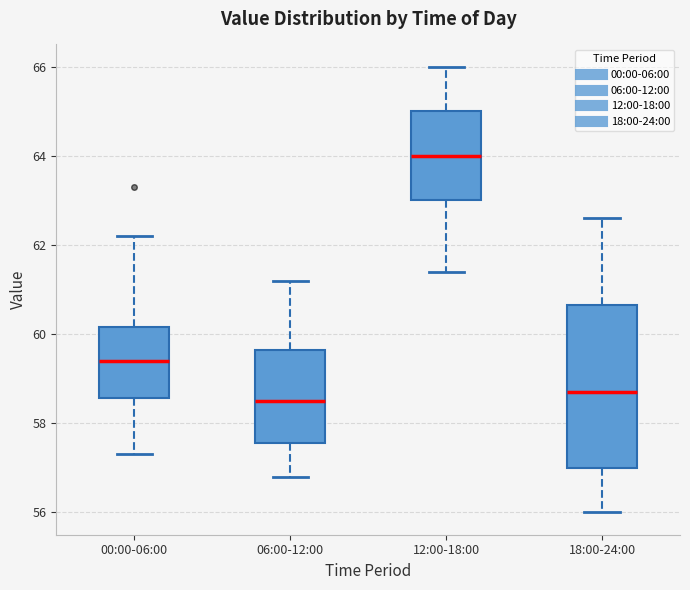

Reading left to right, read every box against the y-axis: the position of its median line, the range the box covers, and the ends of its whiskers. The values are not printed on the chart, so give them approximately, as read against the axis.

00:00-06:00: median 59.4, box 58.6 to 60.2, whiskers 57.4 to 62.2
06:00-12:00: median 58.6, box 57.6 to 59.6, whiskers 56.8 to 61.2
12:00-18:00: median 64.0, box 63.0 to 65.0, whiskers 61.4 to 66.0
18:00-24:00: median 58.8, box 57.0 to 60.6, whiskers 56.0 to 62.6